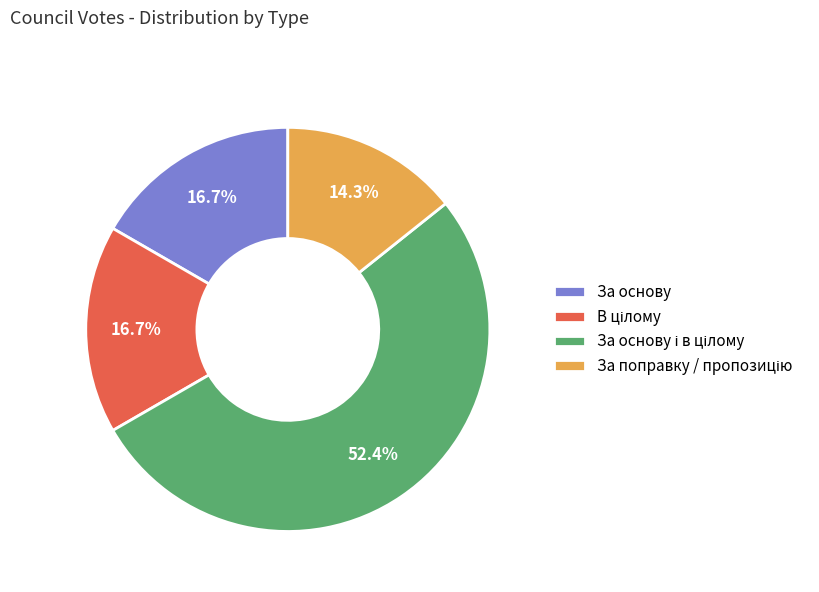

Does За основу account for over 50% of the chart?

No